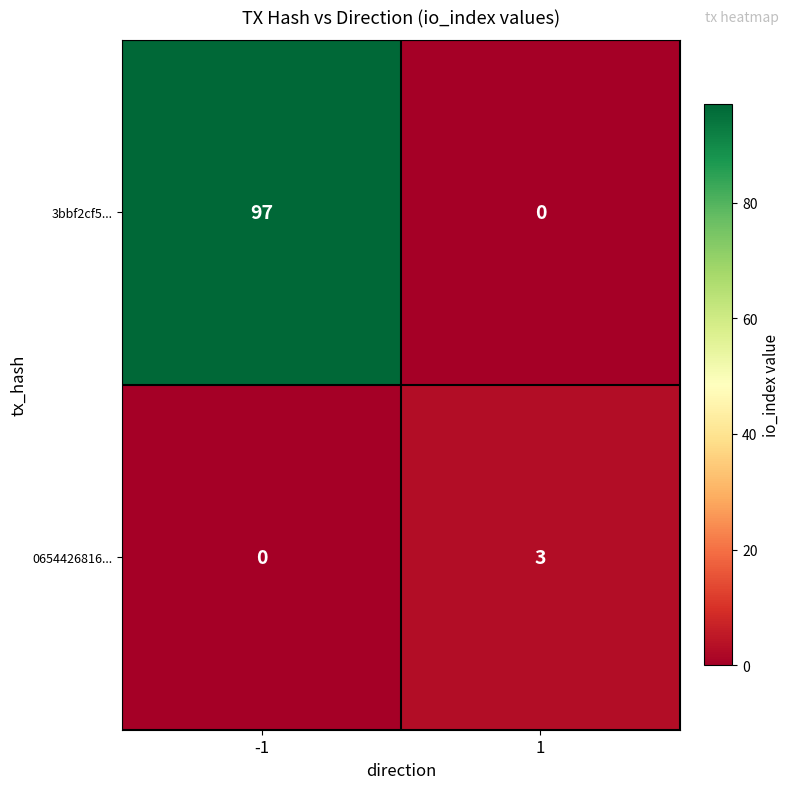

At 1, list the series in order from smallest to largest.

3bbf2cf5..., 0654426816...